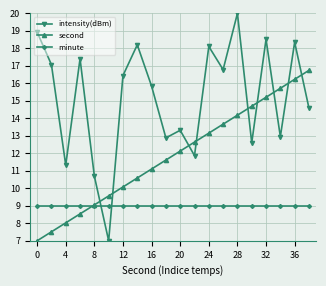

Rank the series by their average value, from highest to lowest.

intensity(dBm), second, minute